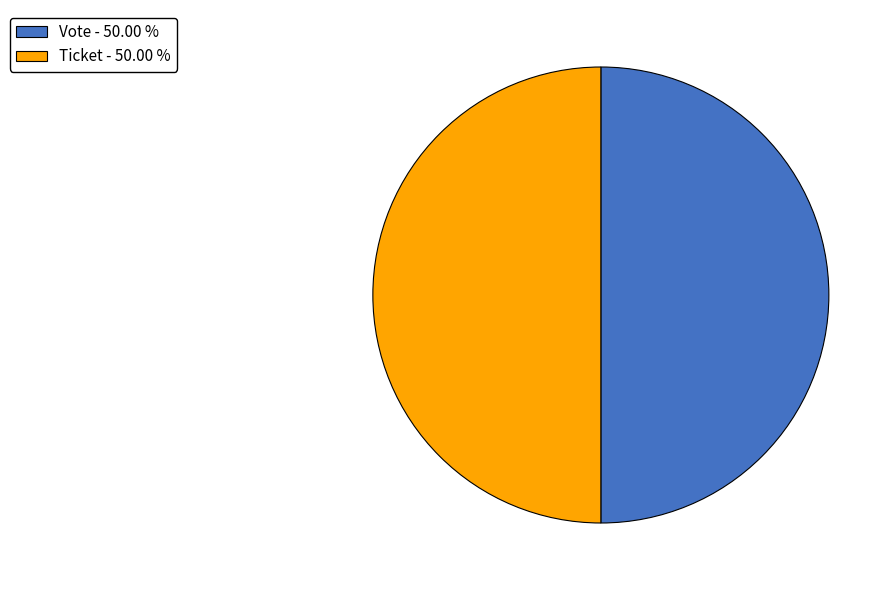

Combined, do Ticket - 50.00 % and Vote - 50.00 % account for over 50%?

Yes